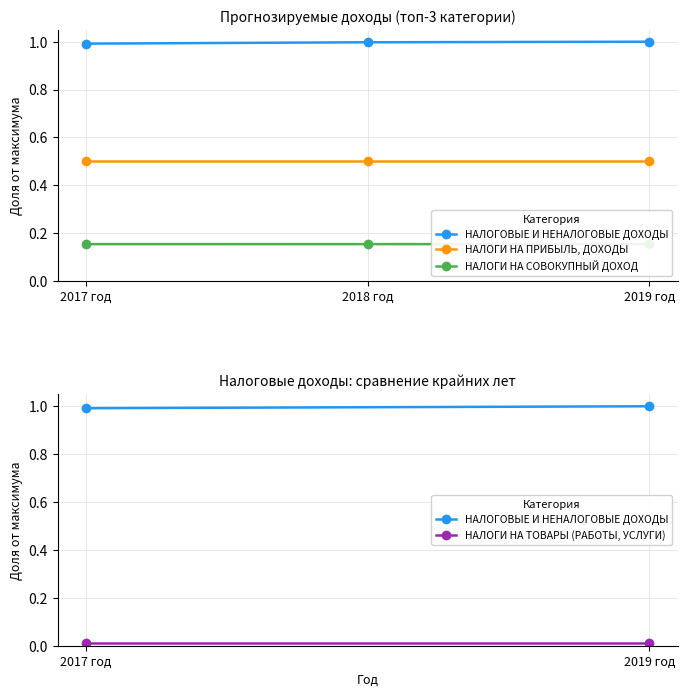

The НАЛОГИ НА СОВОКУПНЫЙ ДОХОД series shows 0.2 at 2019 год. True or false?

True